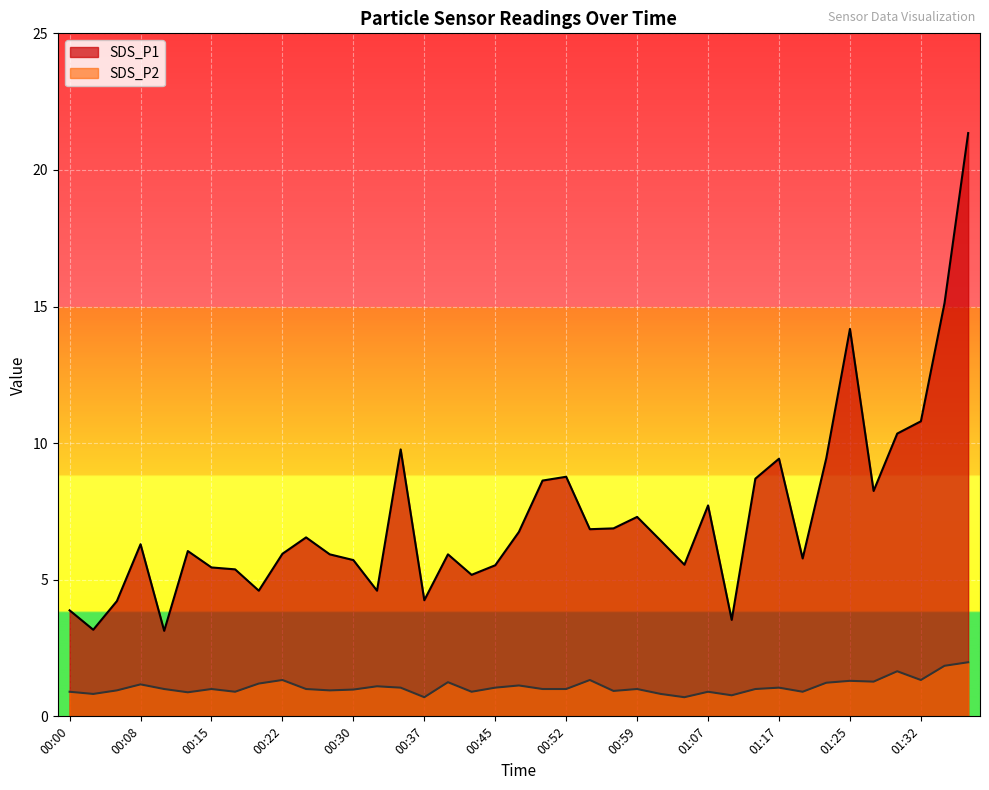

True or false: SDS_P1 and SDS_P2 intersect in this chart.

False